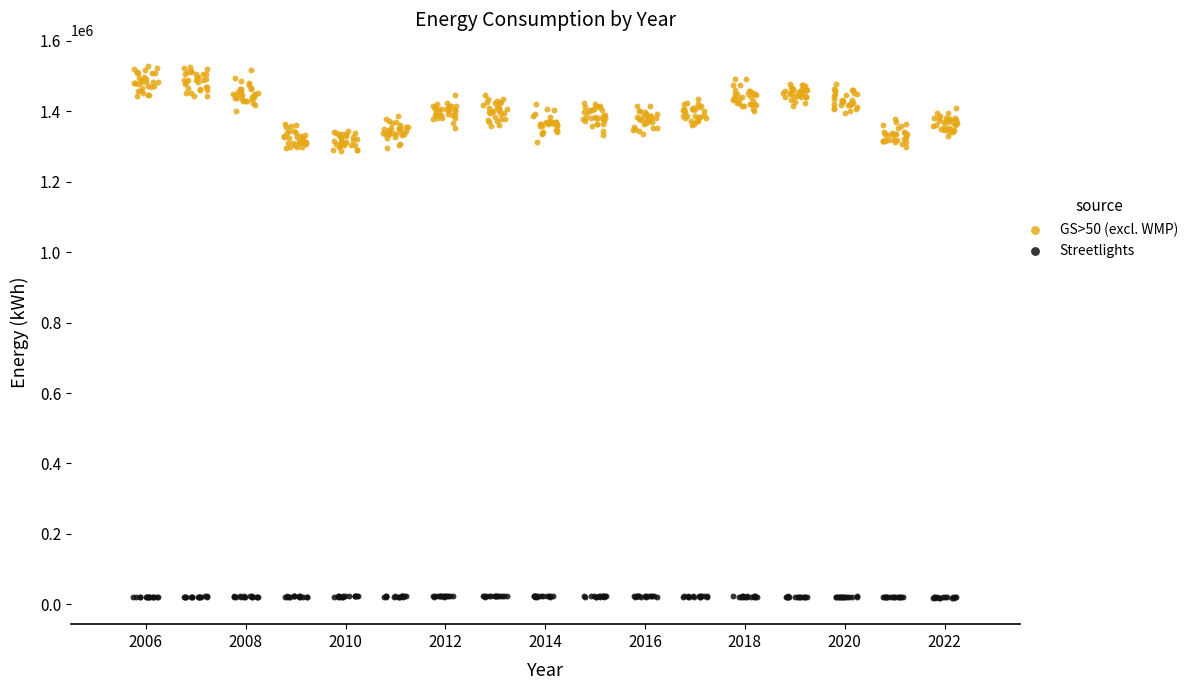

What are all the series names shown in the legend?

GS>50 (excl. WMP), Streetlights